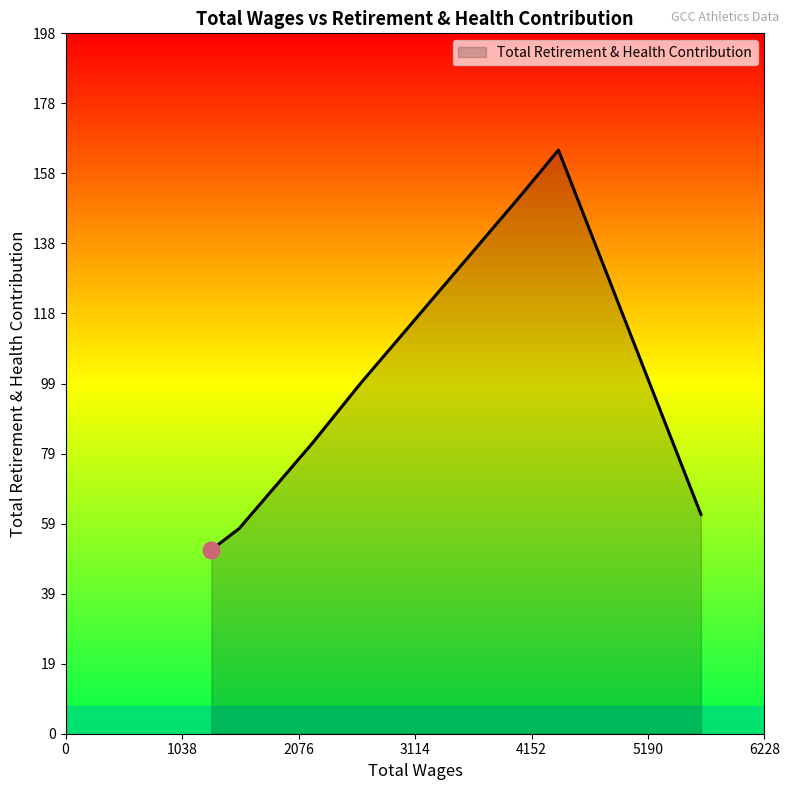

Is it true that the value at 1300.0 is 14?

False